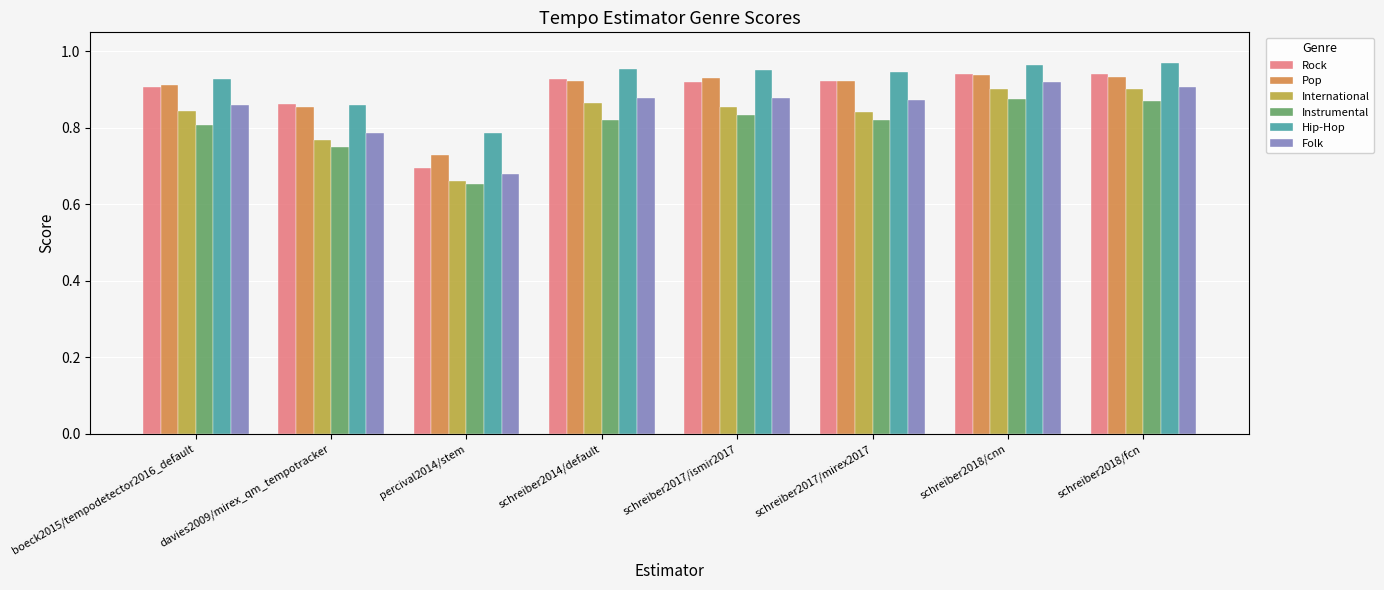

What is the sum of all Rock values?

7.1